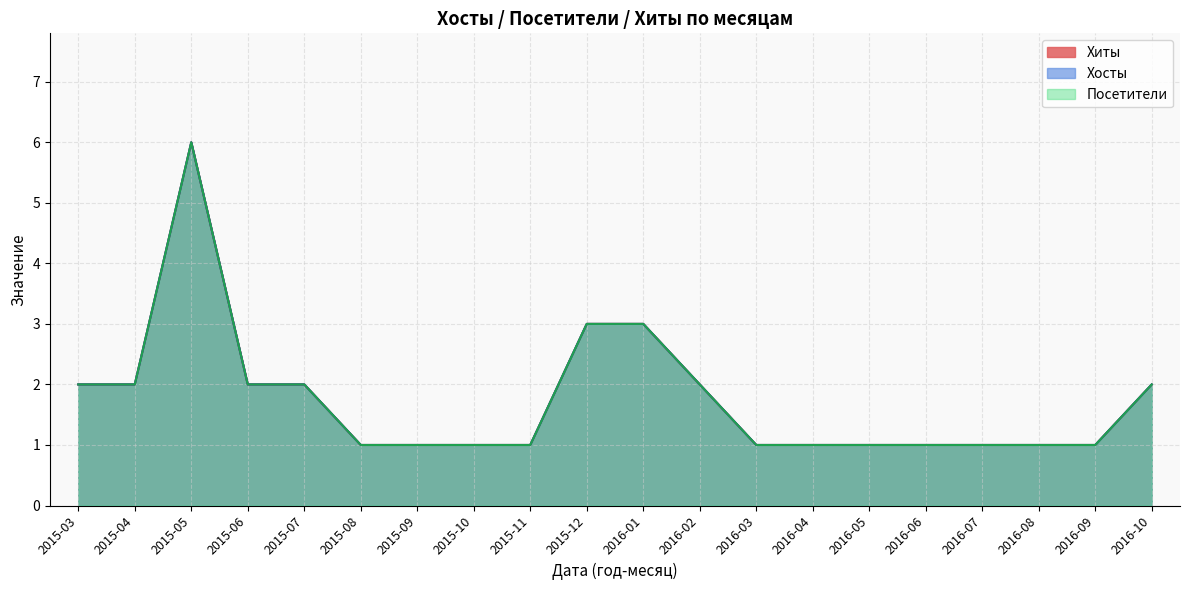

Is the value of Посетители at 2015-06 greater than the value of Хосты at 2015-12?

No